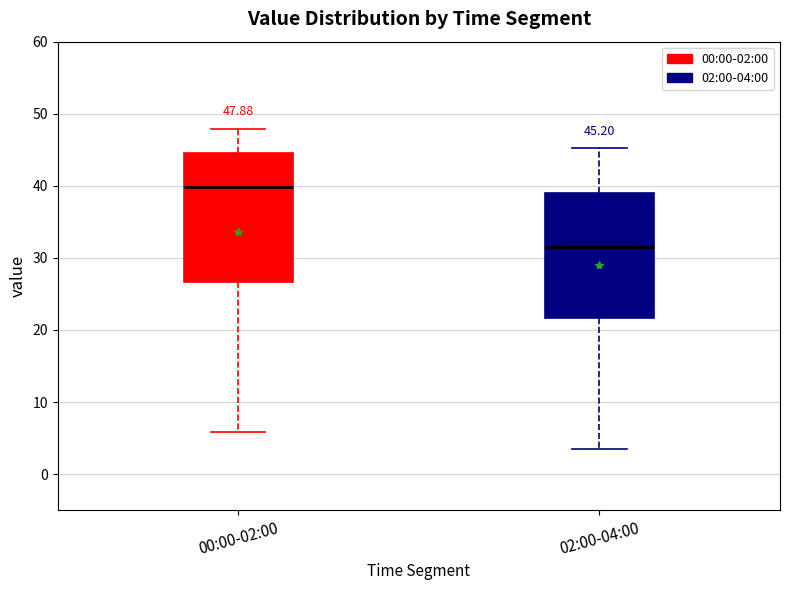

Which box's median line is the lowest?

02:00-04:00